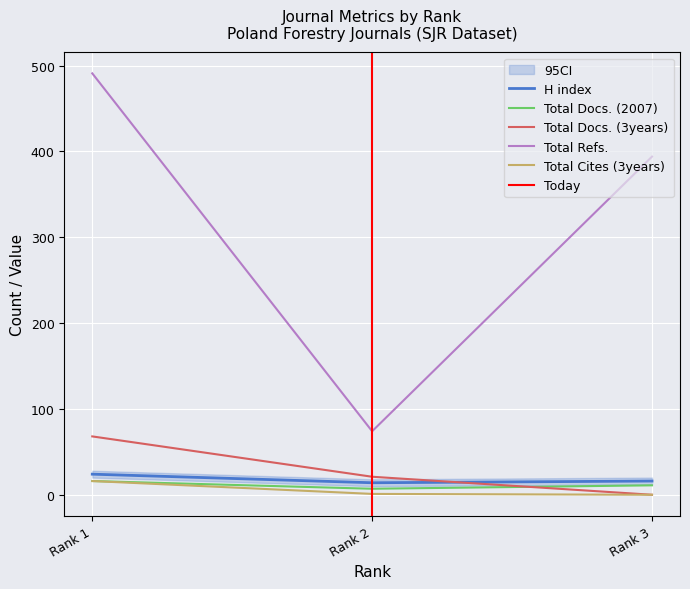

Reading right to left, what are all the values shown in this chart?

H index: 16	14	24
Total Docs. (2007): 11	7	16
Total Docs. (3years): 0	21	68
Total Refs.: 394	74	491
Total Cites (3years): 0	1	16